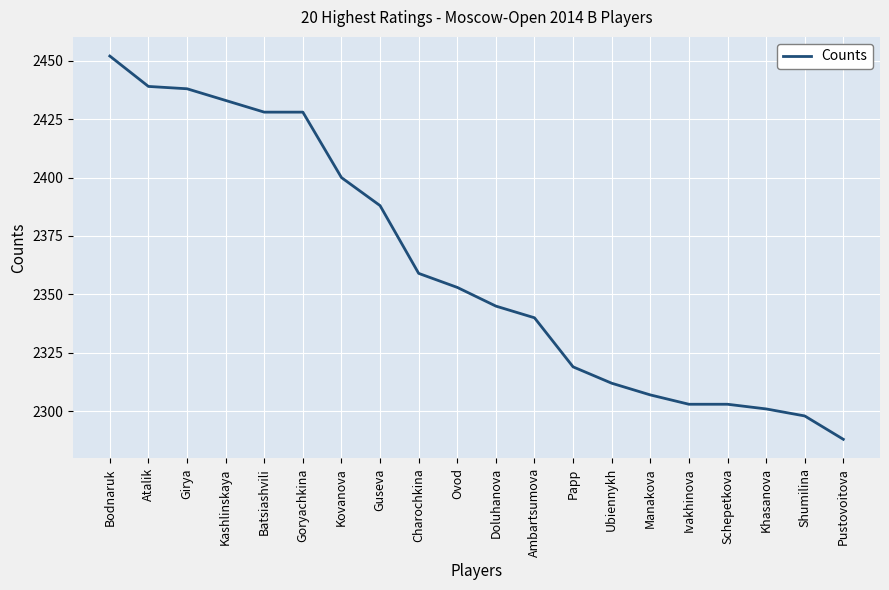

Which has a higher value, Schepetkova or Ubiennykh?

Ubiennykh